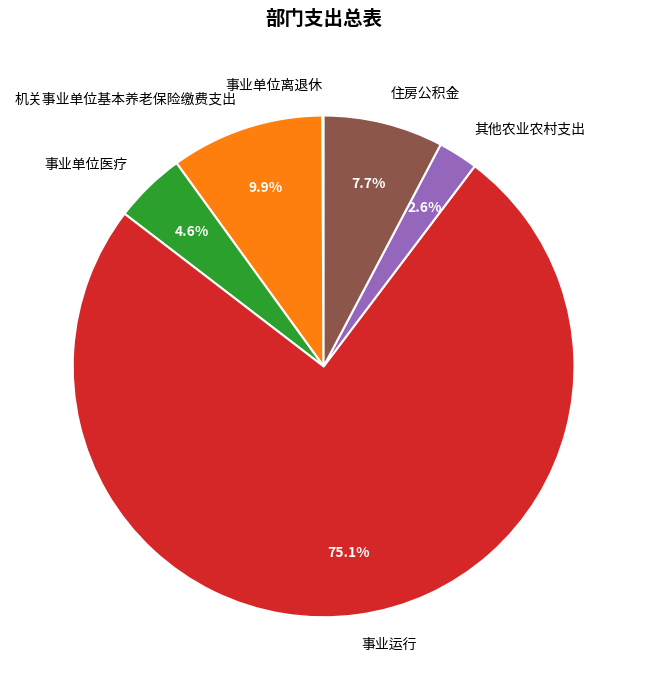

True or false: 其他农业农村支出 accounts for 3% of the total.

True